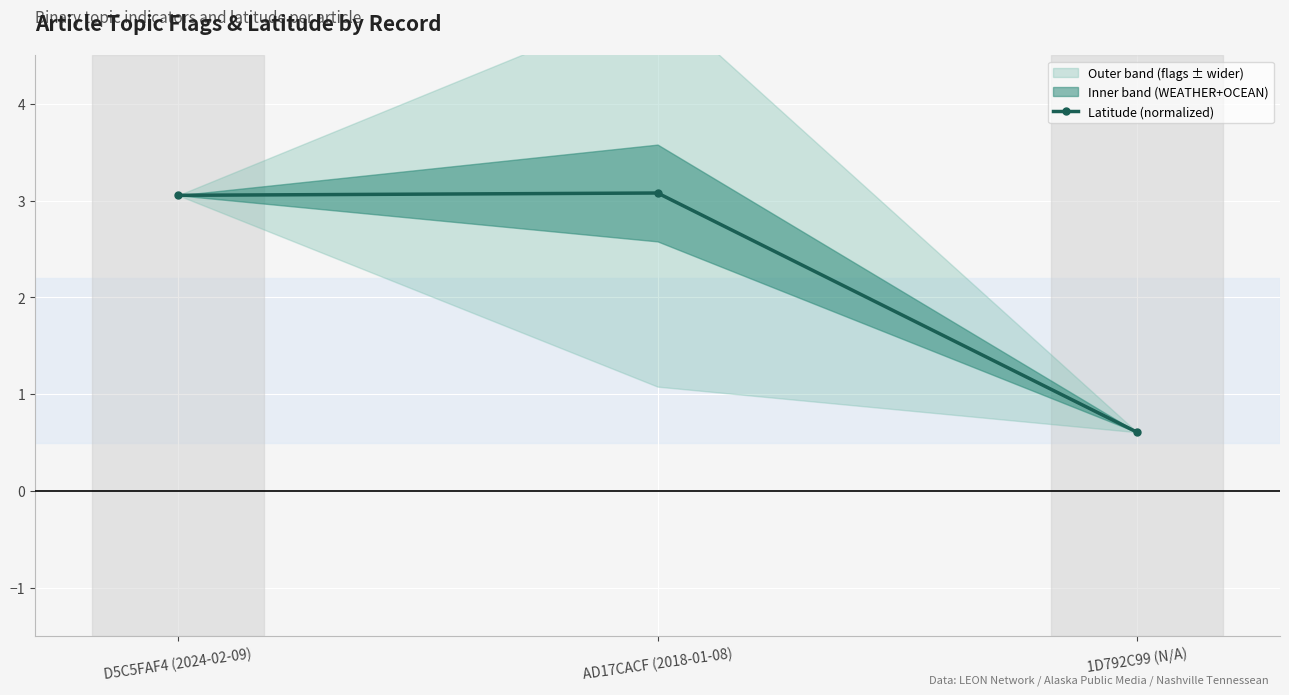

What is the difference between the maximum and minimum values?

2.5